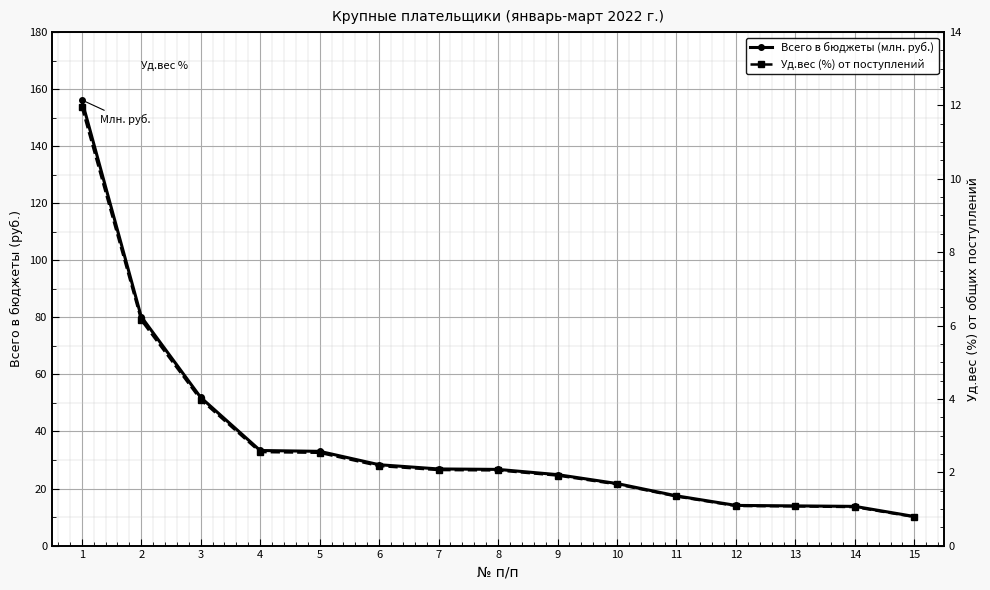

What are all the series names shown in the legend?

Всего в бюджеты (млн. руб.), Уд.вес (%) от поступлений